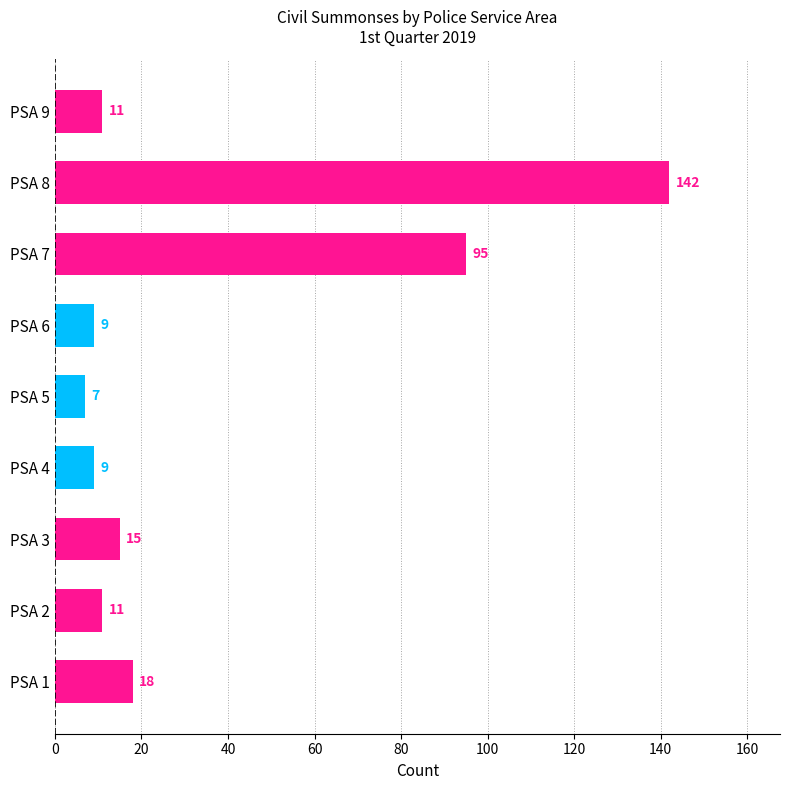

What is the difference between the second highest and minimum values?

88